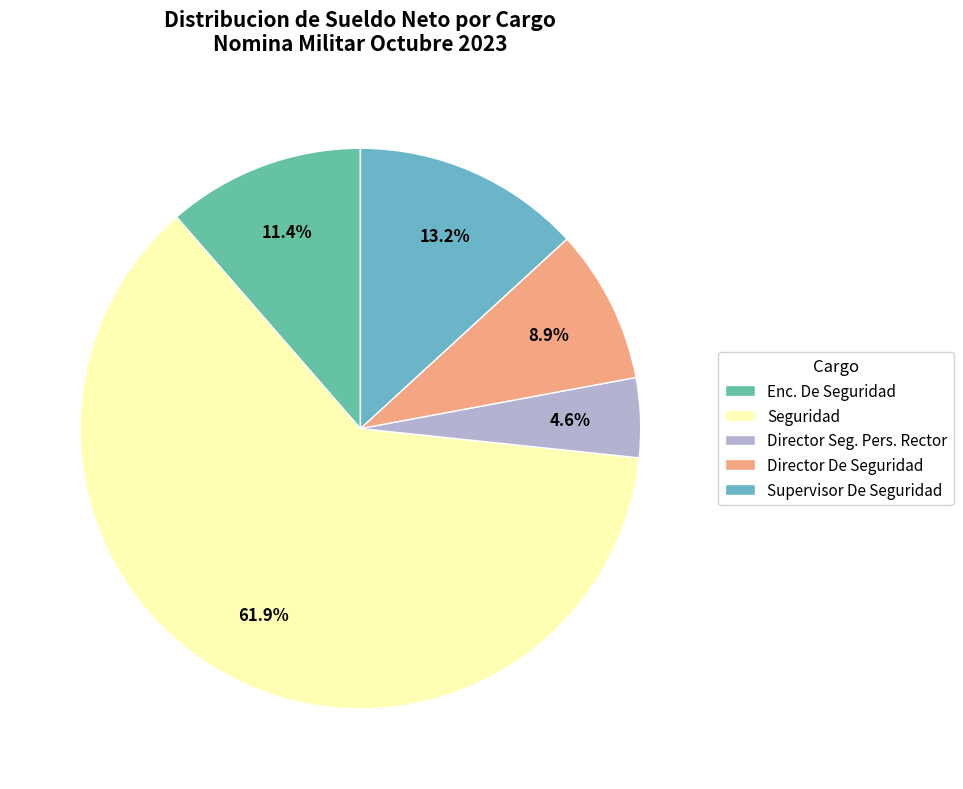

Rank the categories by value from lowest to highest.

Director Seg. Pers. Rector, Director De Seguridad, Enc. De Seguridad, Supervisor De Seguridad, Seguridad